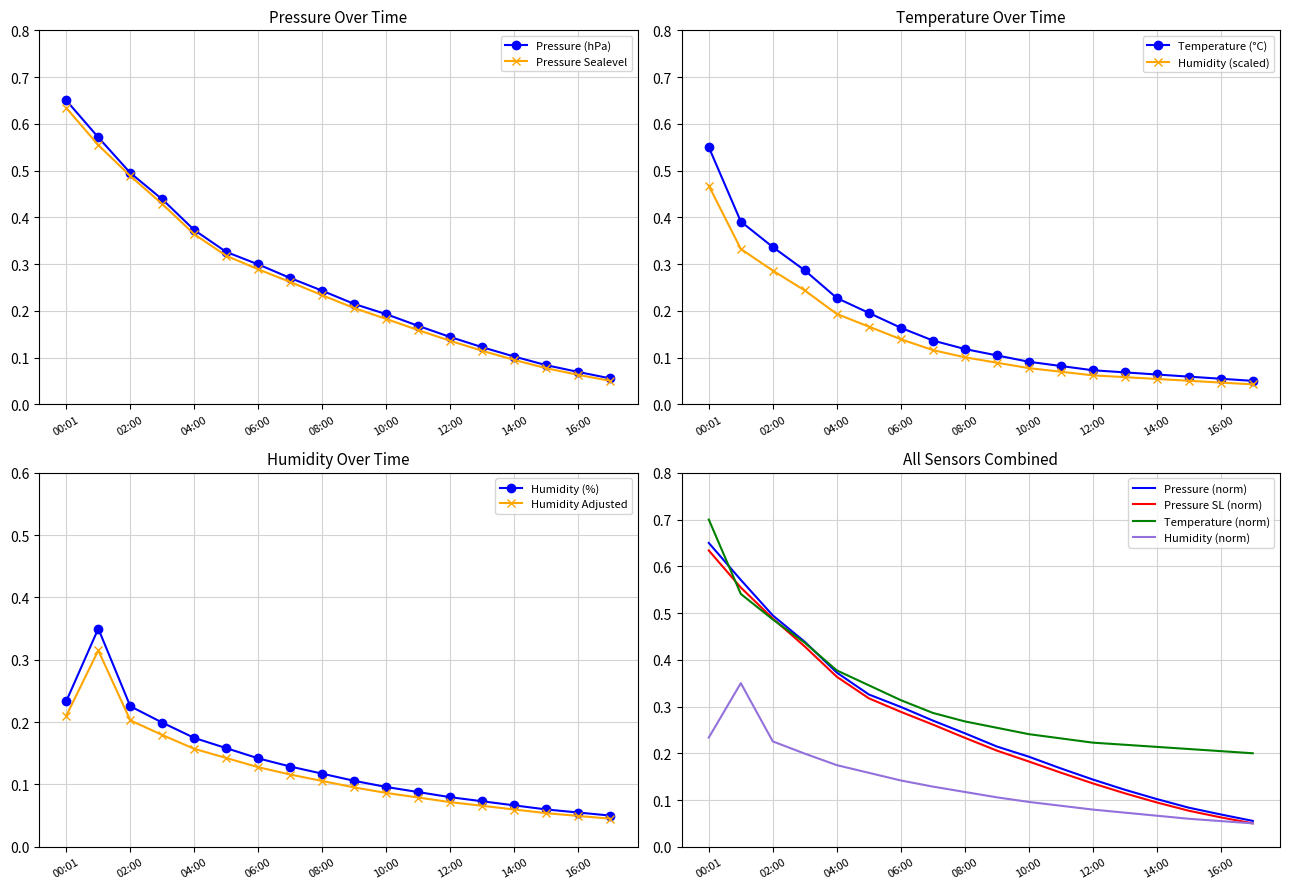

List the labels in order of pressure value, largest first.

00:01, 01:00, 02:00, 03:00, 04:00, 05:00, 06:00, 07:00, 08:00, 09:00, 10:00, 11:00, 12:00, 13:00, 14:00, 15:00, 16:00, 17:00